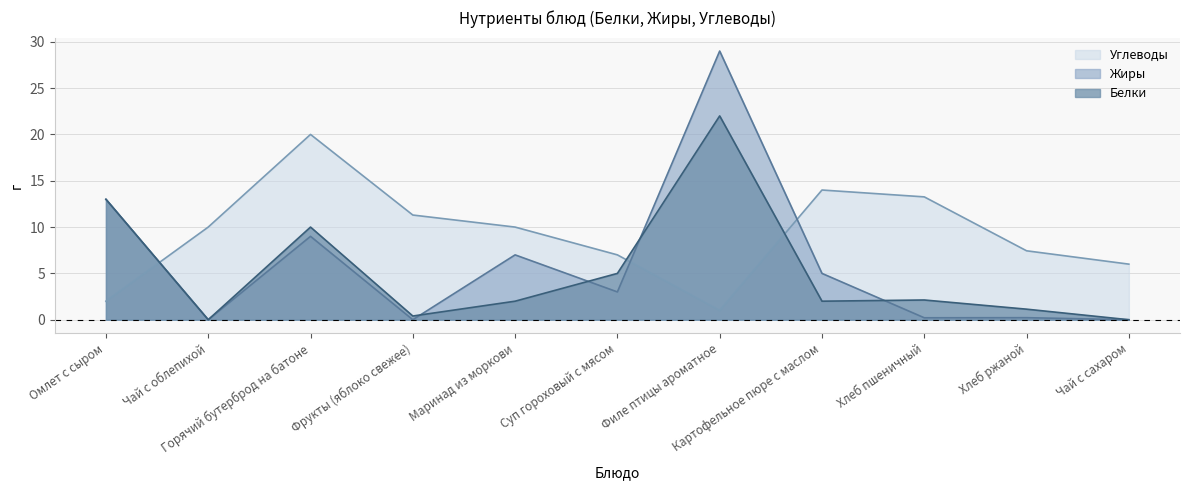

What is the sum of all Углеводы values?

102.0